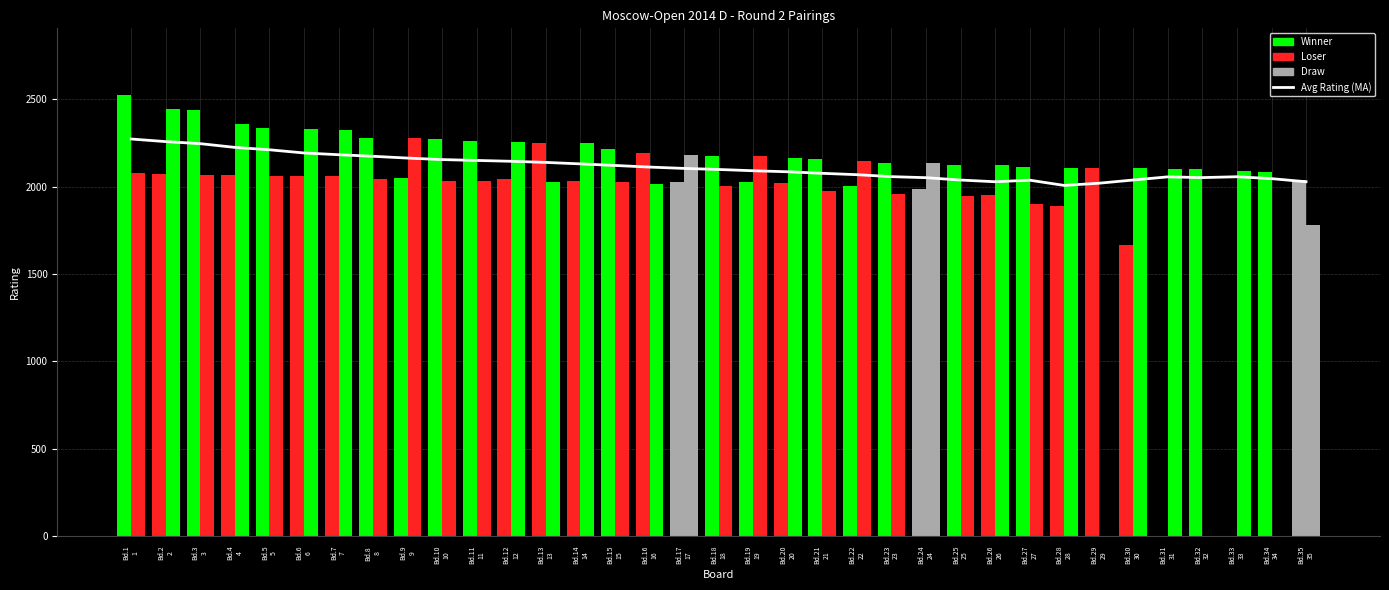

What is the difference between the Avg Rating (MA) values at Bd.24
24 and Bd.33
33?

5.4